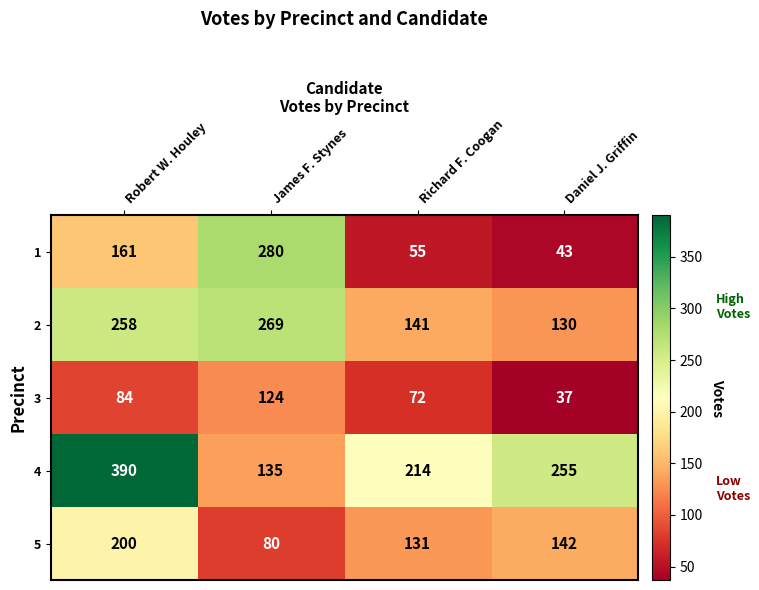

Which category has the lowest value in the 3 series?

Daniel J. Griffin